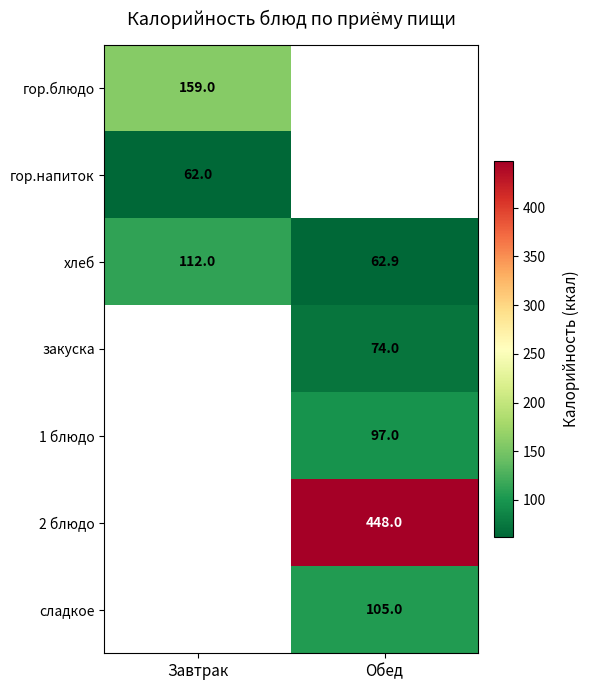

Is it true that 1 блюдо equals 62.5 at Обед?

False